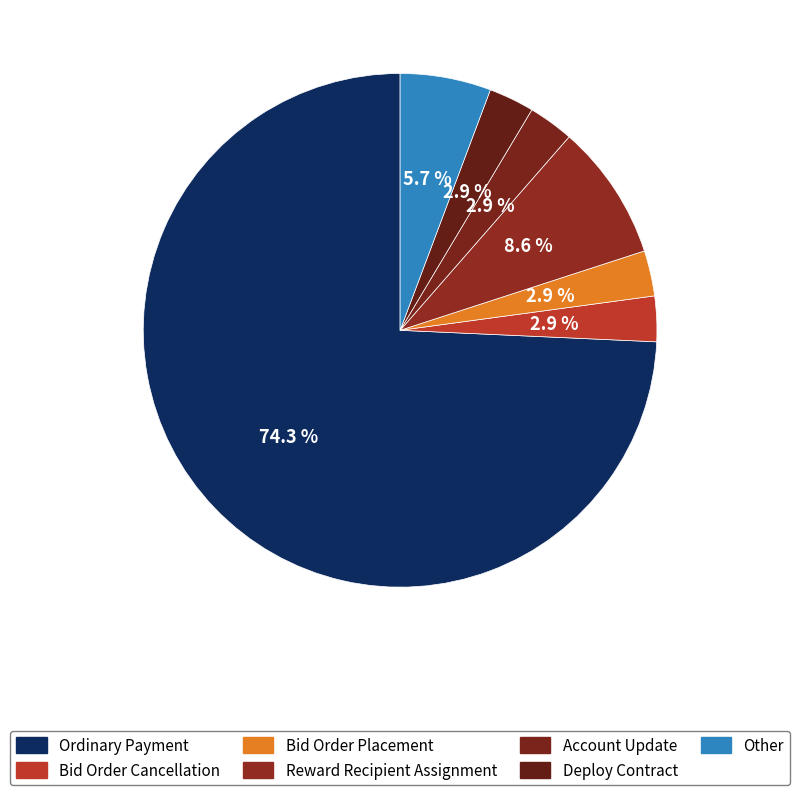

How many segments does this pie chart have?

7